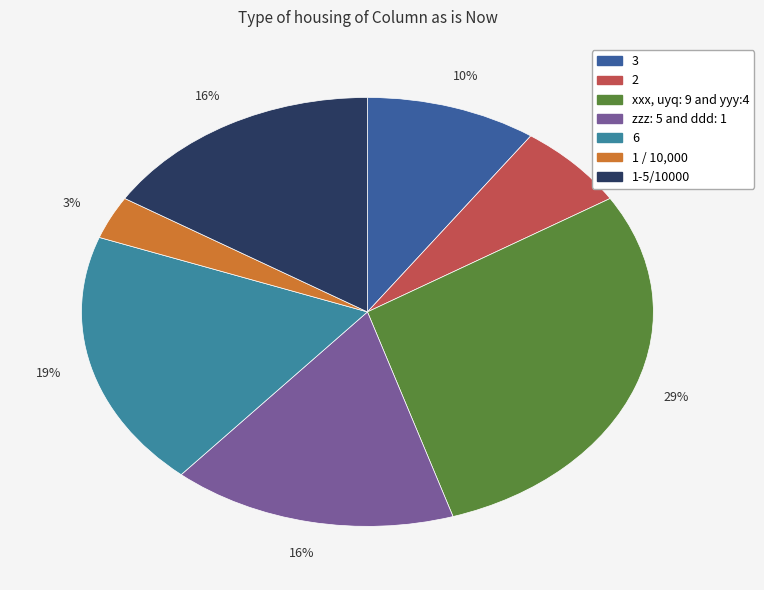

The zzz: 5 and ddd: 1 slice represents 16% of the pie. True or false?

True